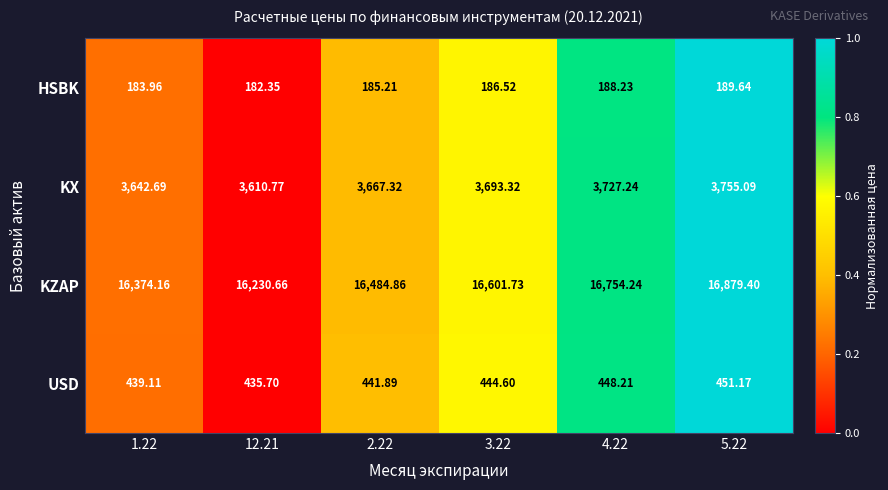

Between 1.22 and 12.21, which series saw the biggest shift?

KZAP